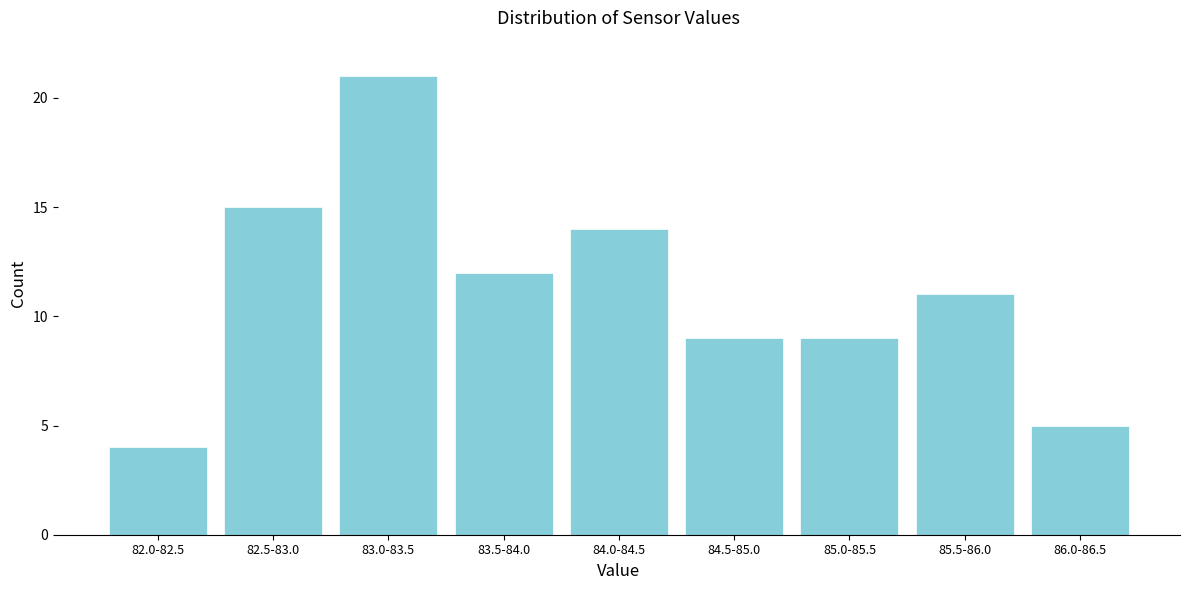

Reading left to right, transcribe all the data shown in this chart.

4	15	21	12	14	9	9	11	5